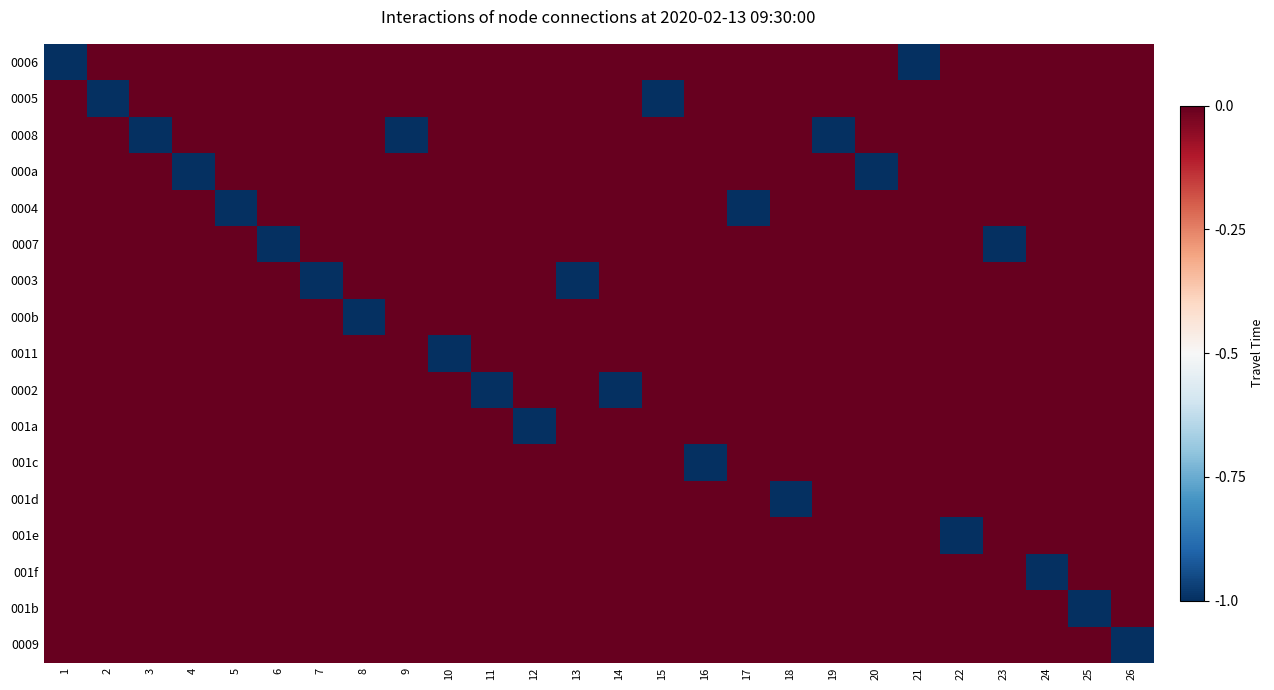

What is the difference between the highest and lowest values at 17?

1